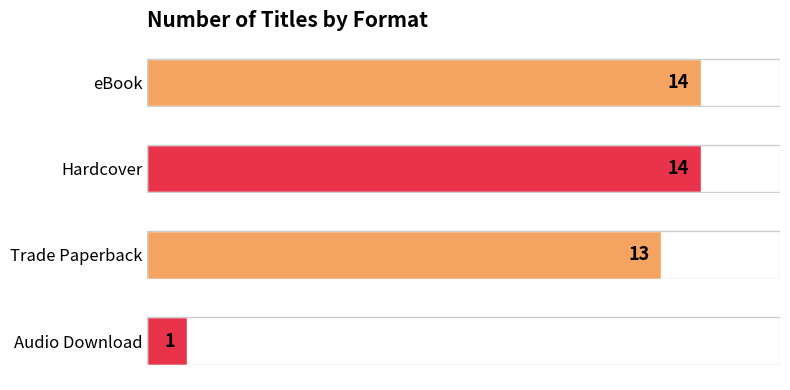

Reading top to bottom, what are all the values shown in this chart?

14	14	13	1